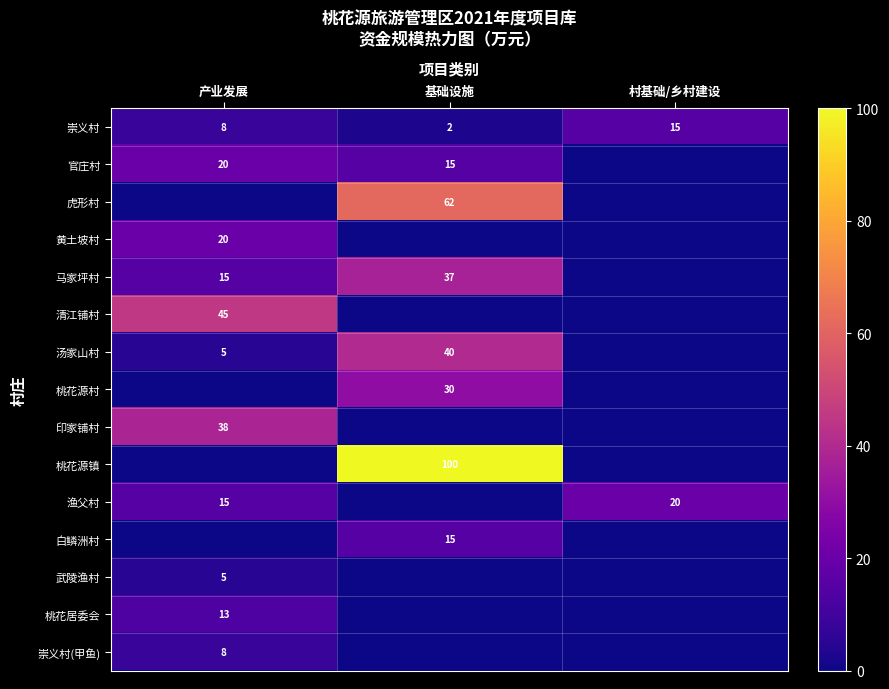

What is the difference between the 马家坪村 values at 基础设施 and 产业发展?

22